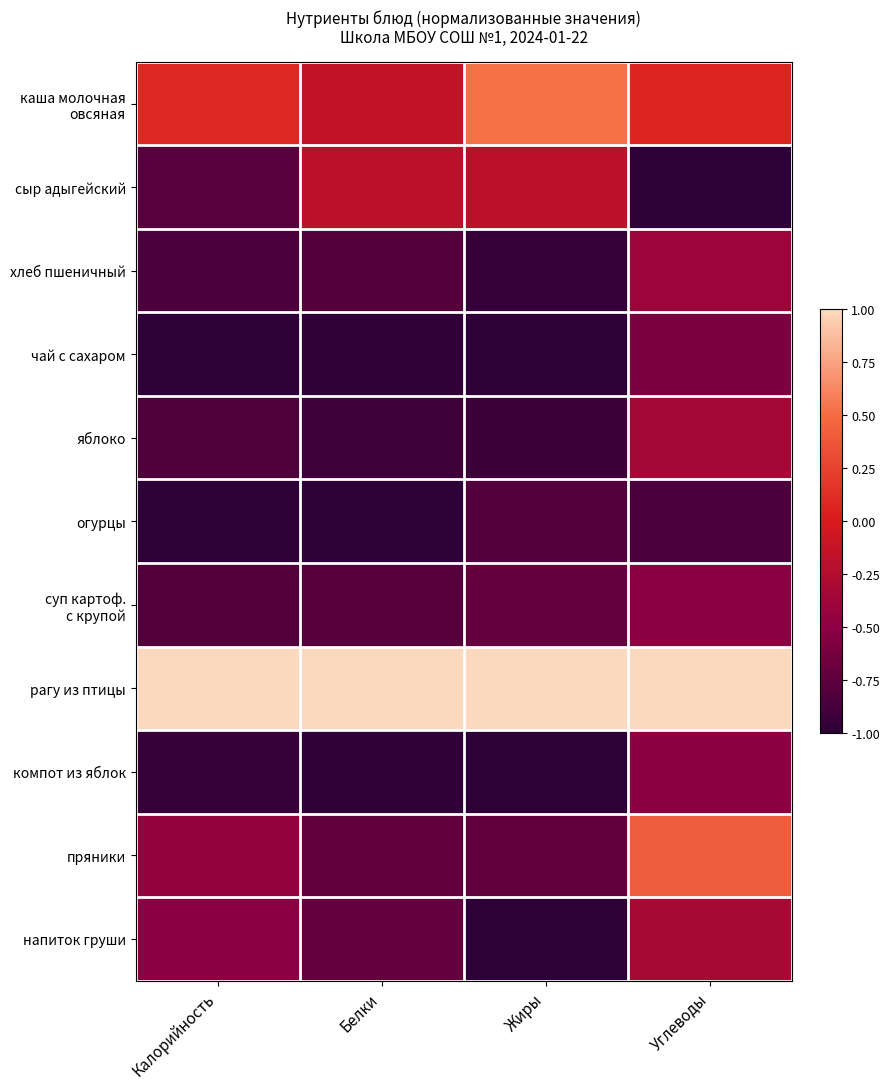

Rank the series at Белки from highest to lowest value.

рагу из птицы, каша молочная овсяная, сыр адыгейский, напиток груши, пряники, суп картоф. с крупой, хлеб пшеничный, яблоко, компот из яблок, чай с сахаром, огурцы